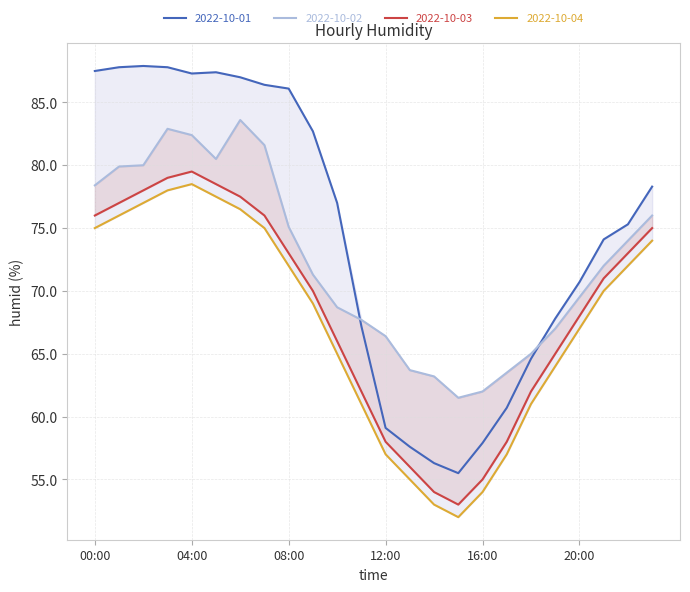

Between 06:00 and 21:00, which series saw the biggest shift?

2022-10-01